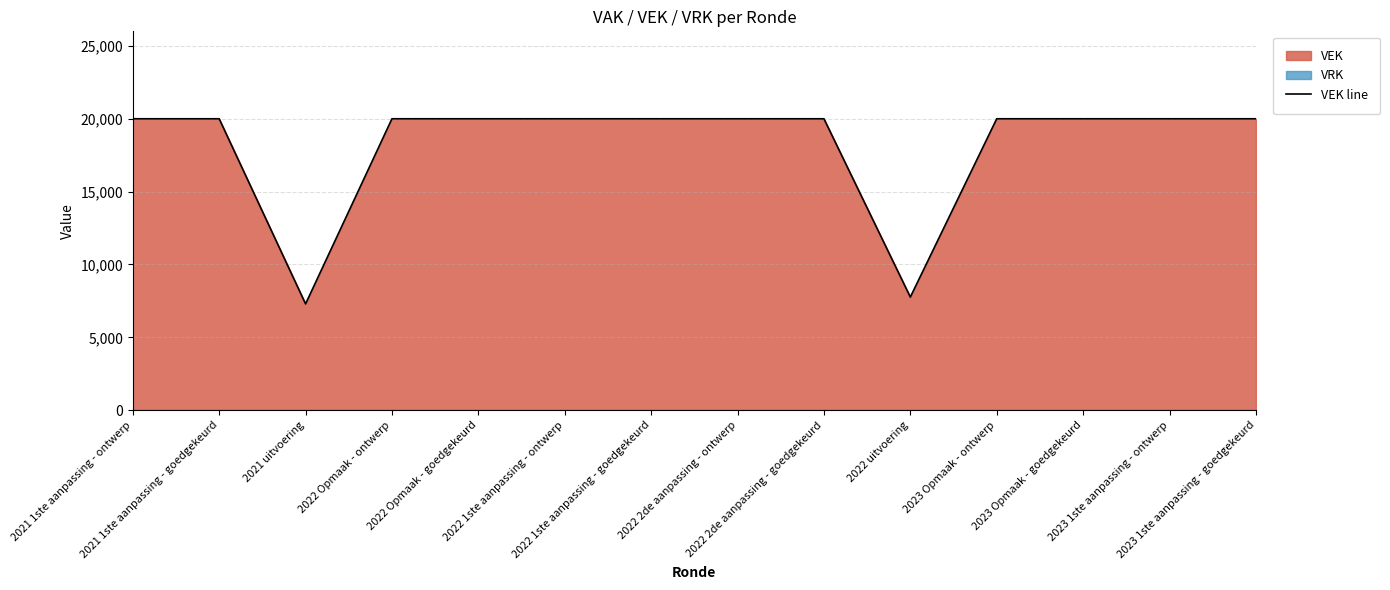

Reading left to right, transcribe all the data shown in this chart.

2021 1ste aanpassing - ontwerp=20000	2021 1ste aanpassing - goedgekeurd=20000	2021 uitvoering=7294	2022 Opmaak - ontwerp=20000	2022 Opmaak - goedgekeurd=20000	2022 1ste aanpassing - ontwerp=20000	2022 1ste aanpassing - goedgekeurd=20000	2022 2de aanpassing - ontwerp=20000	2022 2de aanpassing - goedgekeurd=20000	2022 uitvoering=7764	2023 Opmaak - ontwerp=20000	2023 Opmaak - goedgekeurd=20000	2023 1ste aanpassing - ontwerp=20000	2023 1ste aanpassing - goedgekeurd=20000